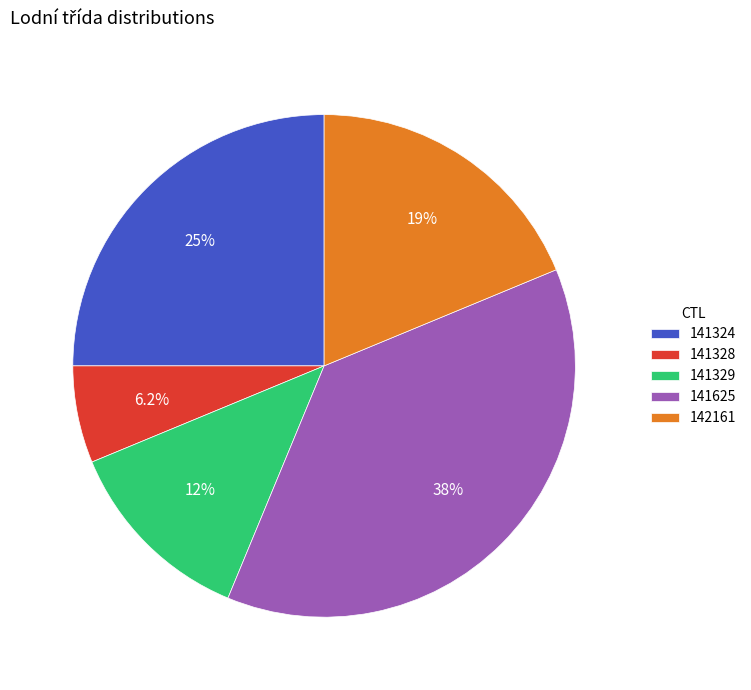

Combined, do 141324 and 141328 account for over 50%?

No